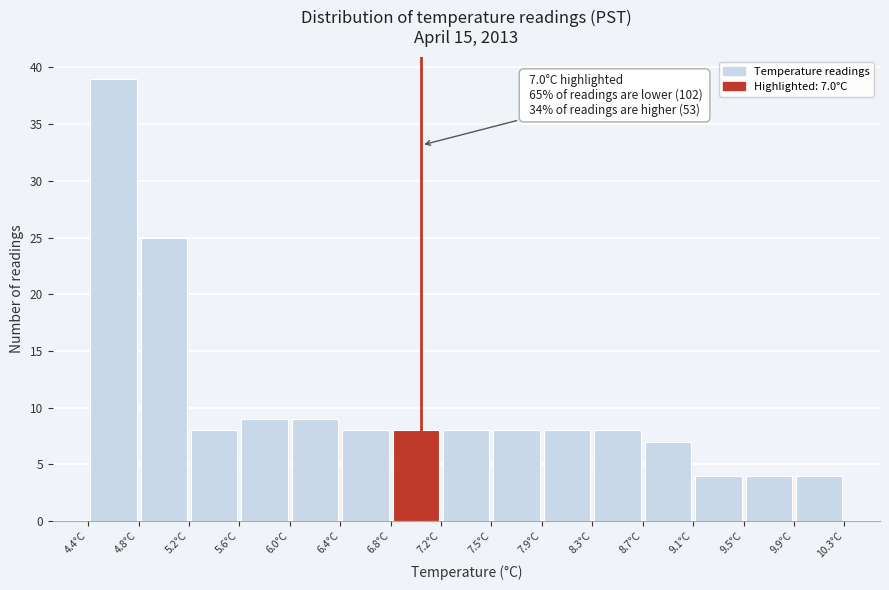

Which range on the x-axis has the tallest bar?

4.40 to 4.80